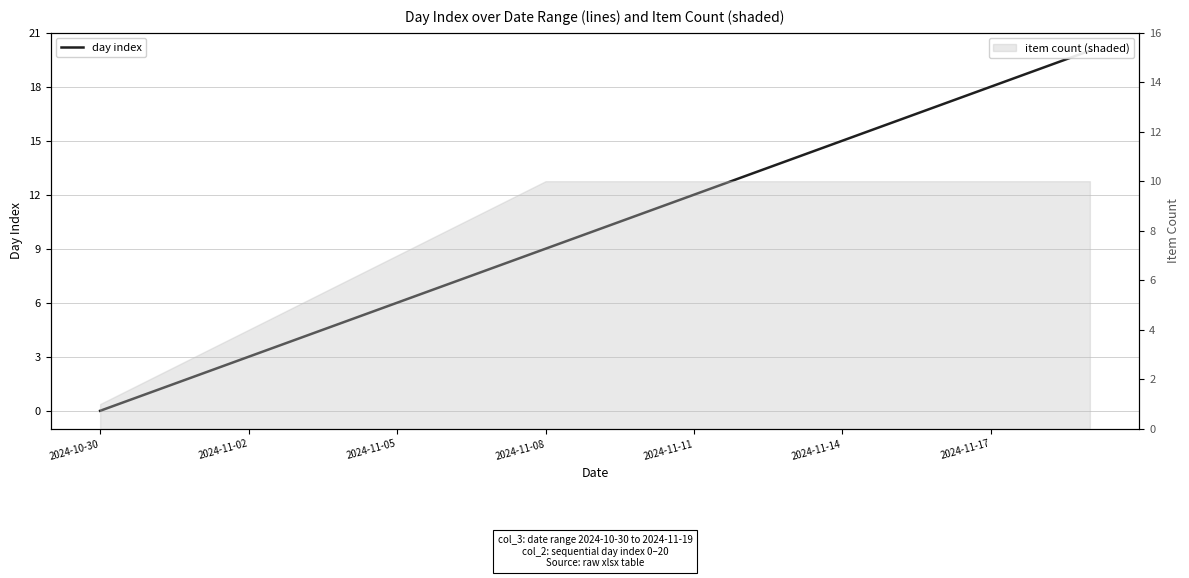

Is it true that the value at 11 is 3?

False